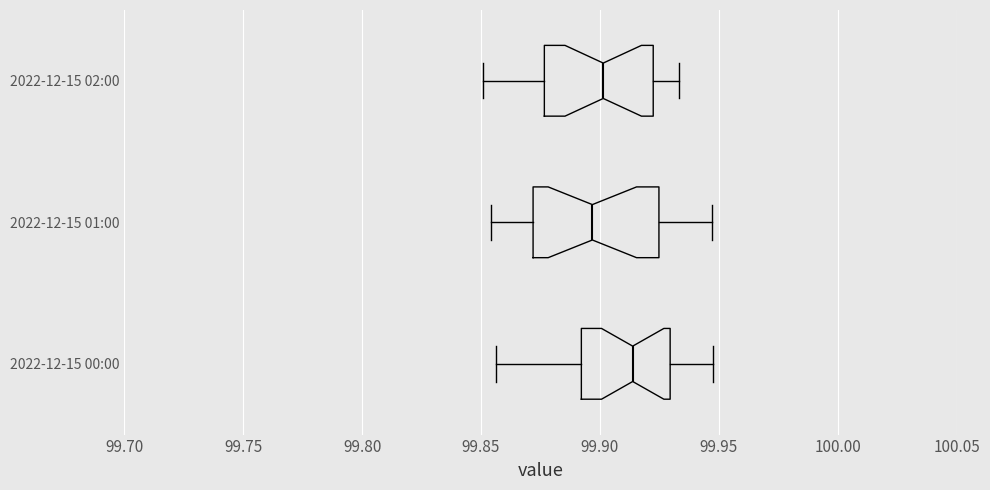

Which box has the furthest to the right median line?

2022-12-15 00:00